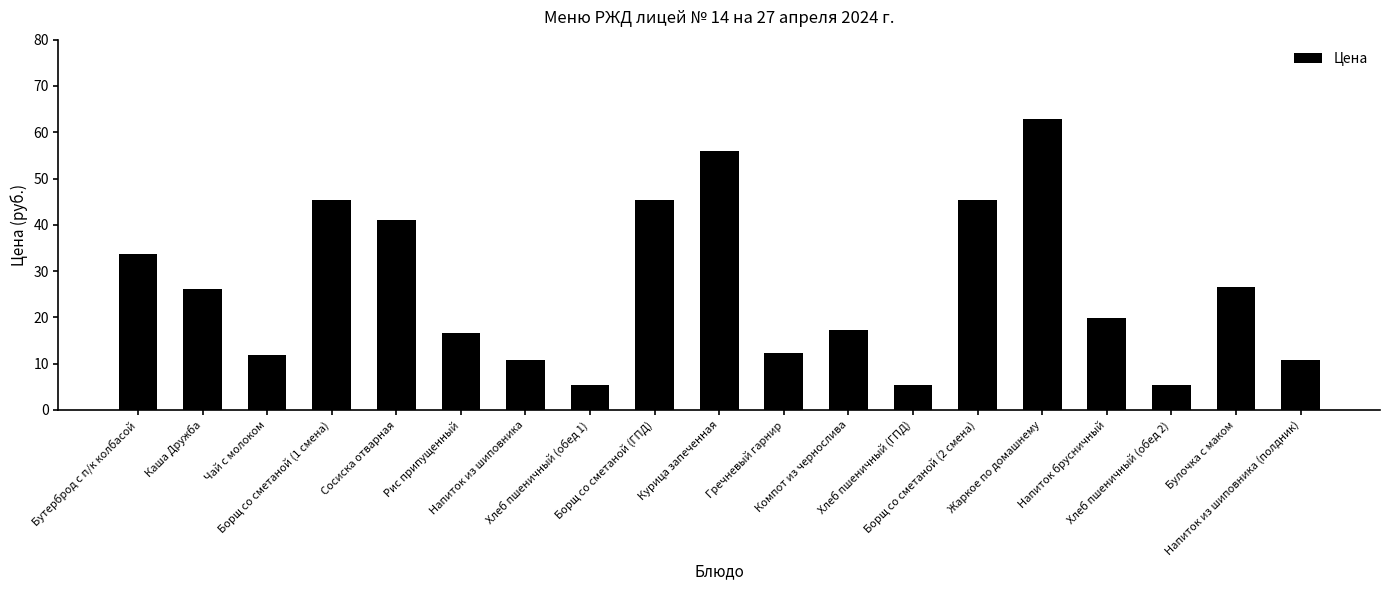

What is the label of the 5th bar from the right?

Жаркое по домашнему